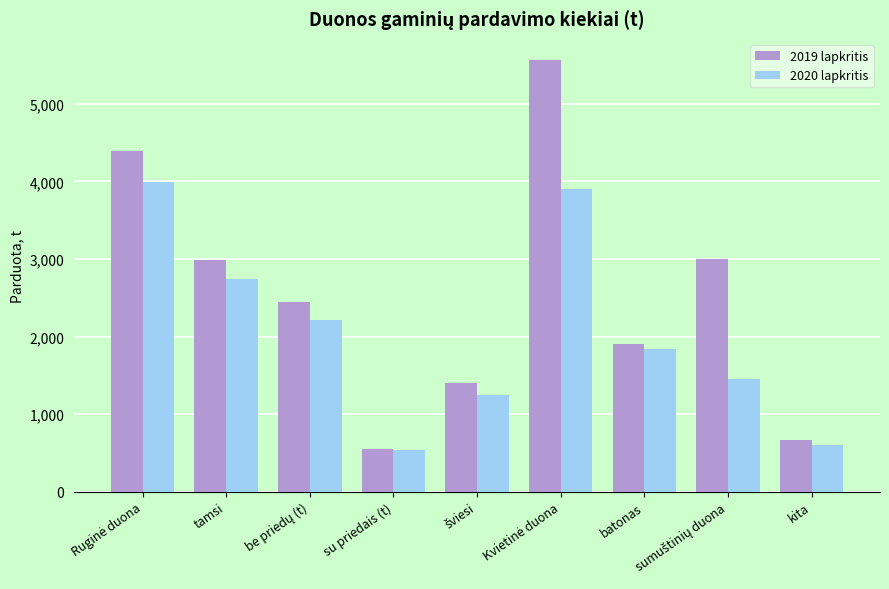

Read the 2019 lapkritis value at kita.

665.2